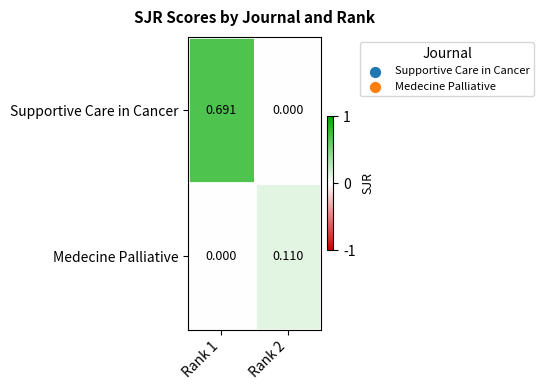

List the series in order of their peak value, lowest first.

Medecine Palliative, Supportive Care in Cancer